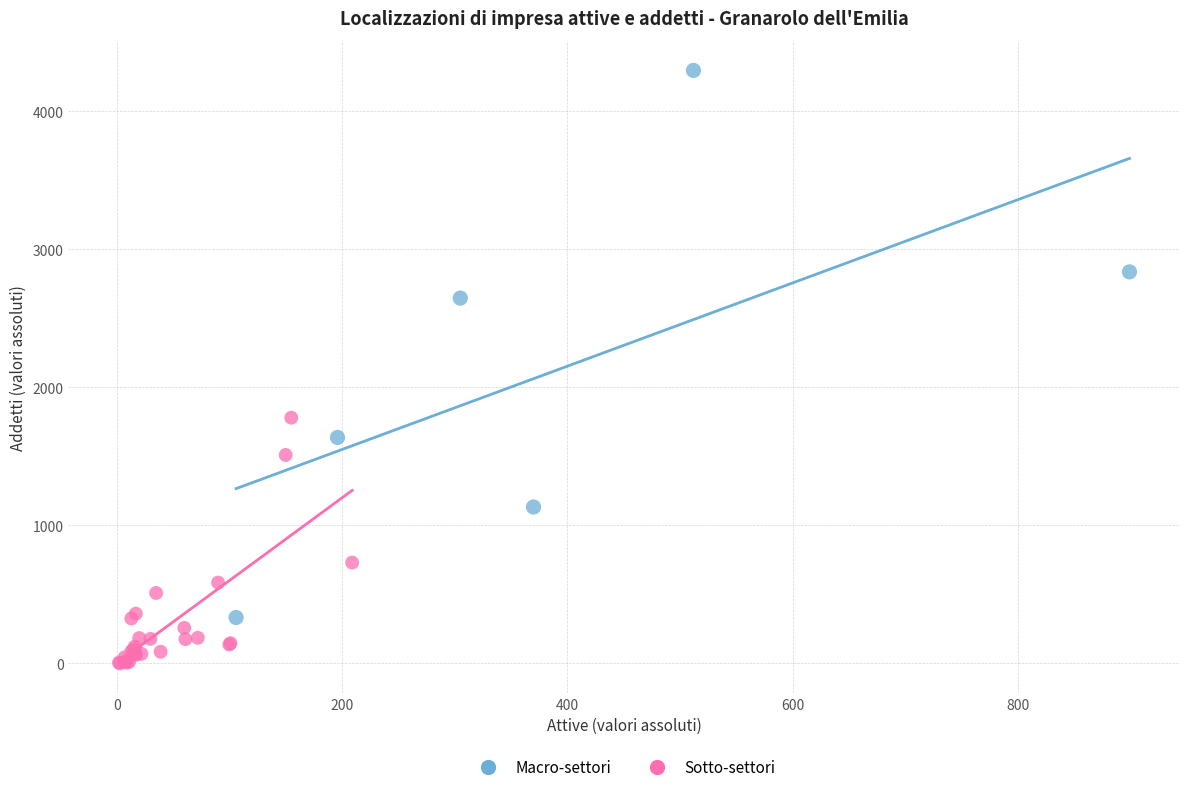

What are all the series names shown in the legend?

Macro-settori, Sotto-settori